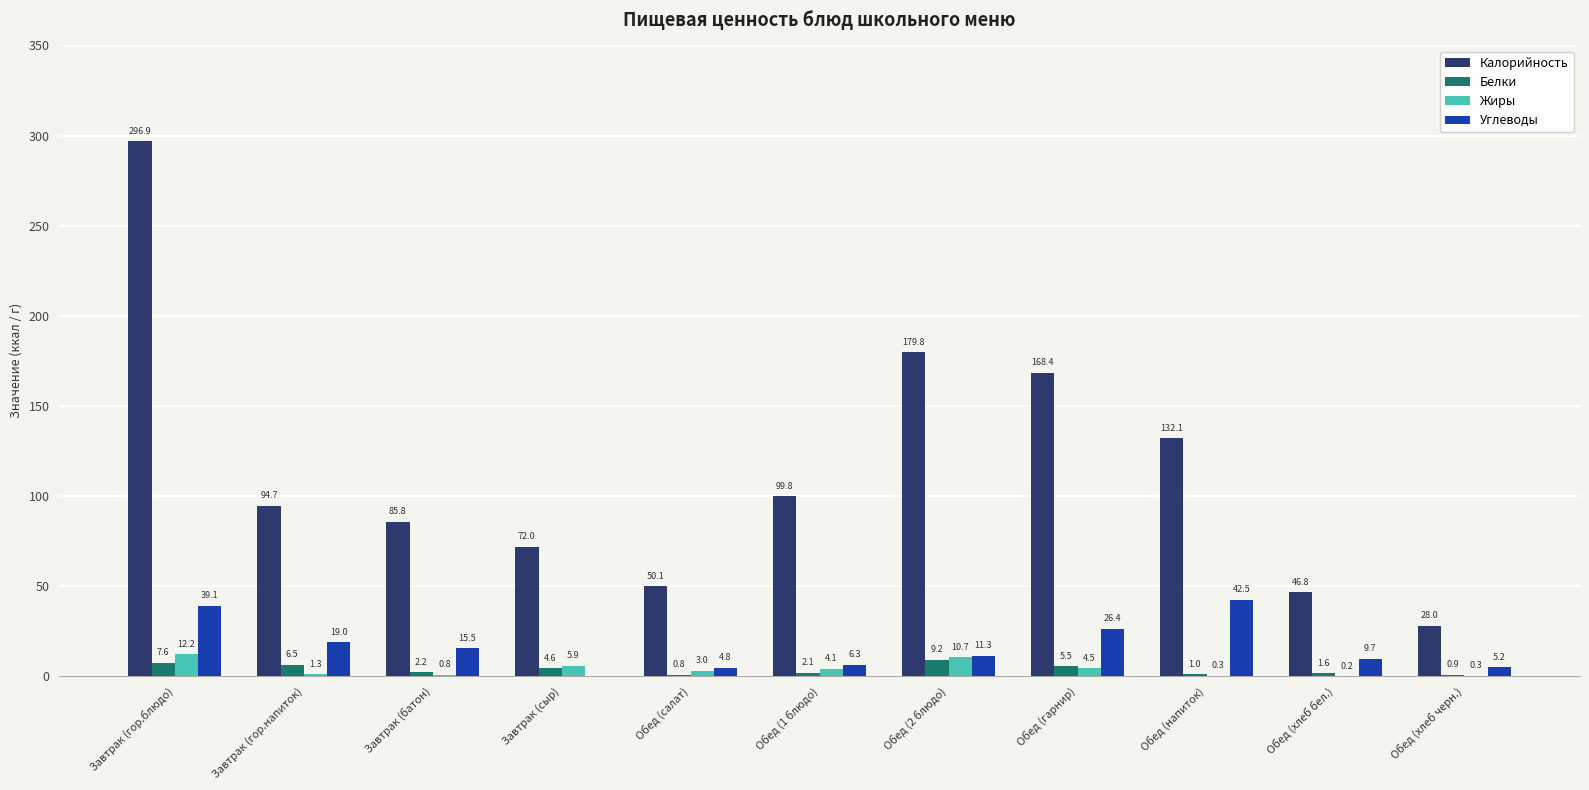

At which category does the chart reach its peak across all series?

Завтрак (гор.блюдо)